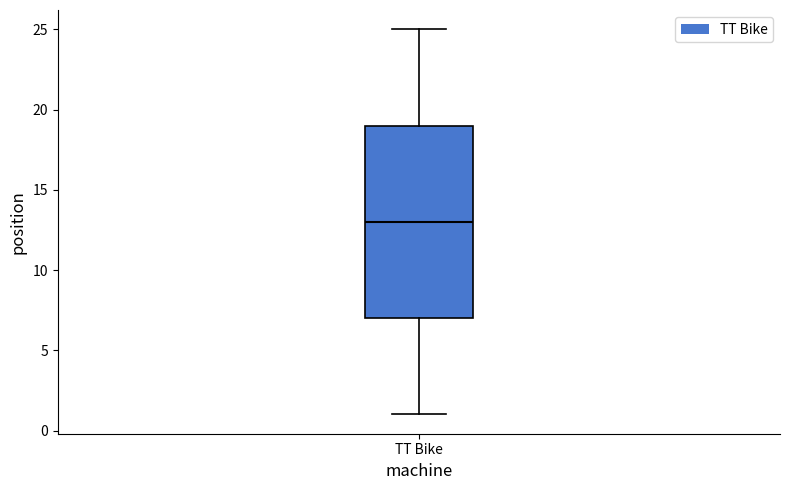

Transcribe this box plot: give where the median line is, the range the box spans, and where the two whiskers end, as read against the y-axis. The values are not printed on the chart, so give them approximately, as read against the axis.

median 13, box 7 to 19, whiskers 1 to 25